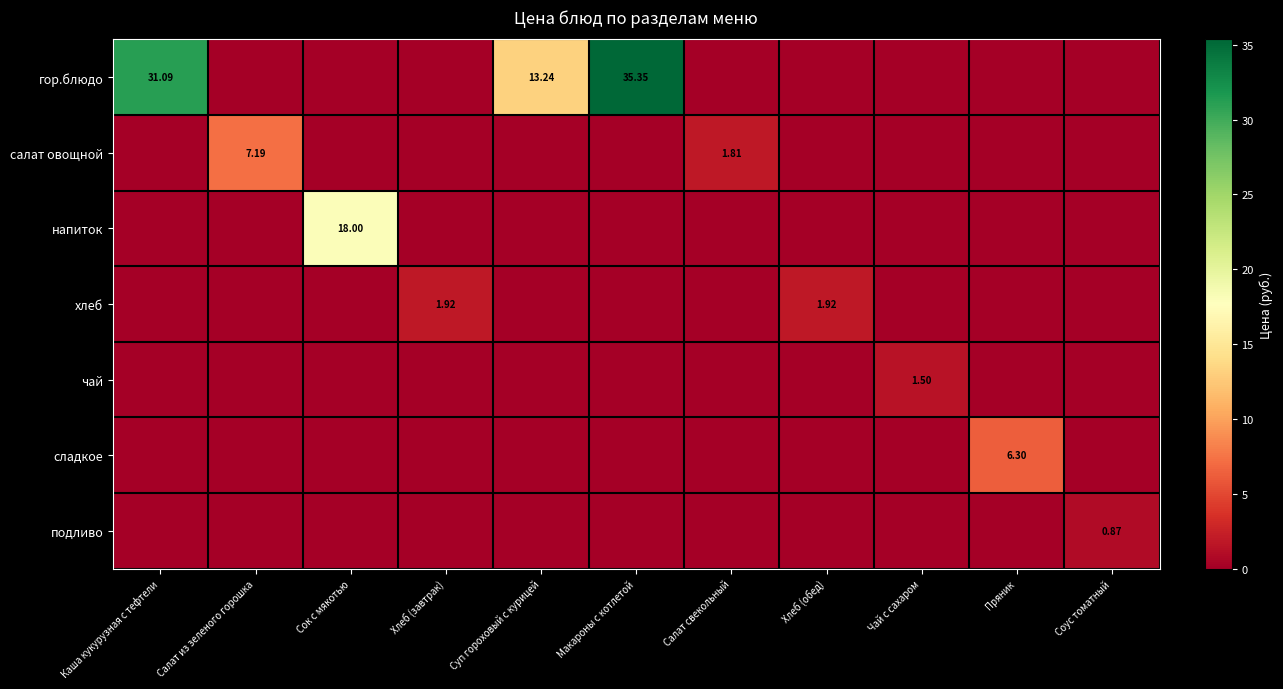

What is the spread (max minus min) of values at Макароны с котлетой?

35.4